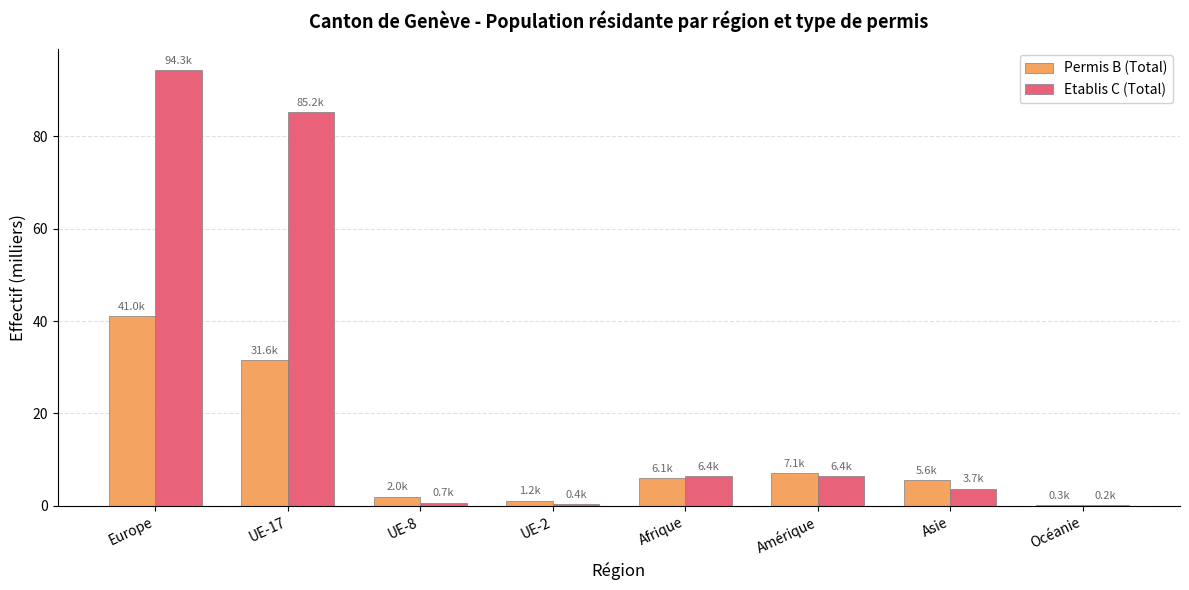

What is the total value across all series at Asie?

9.3